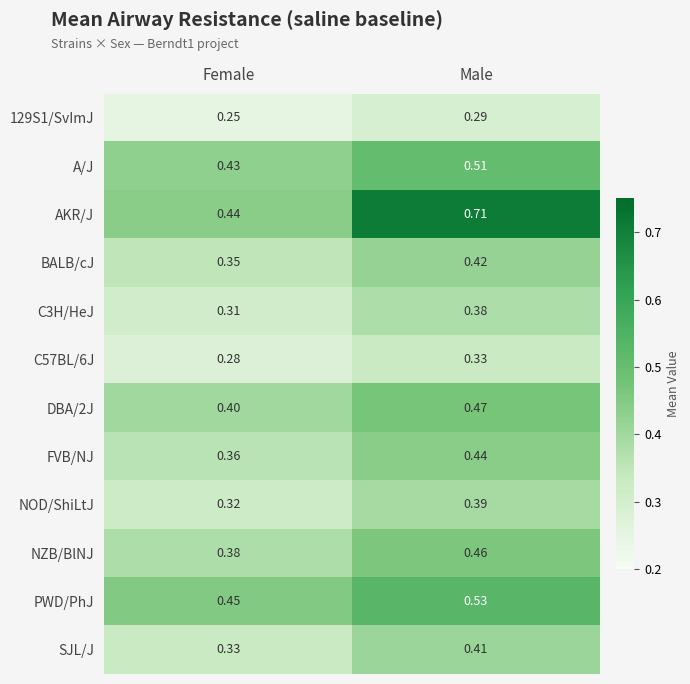

Between Female and Male, which series saw the biggest shift?

AKR/J